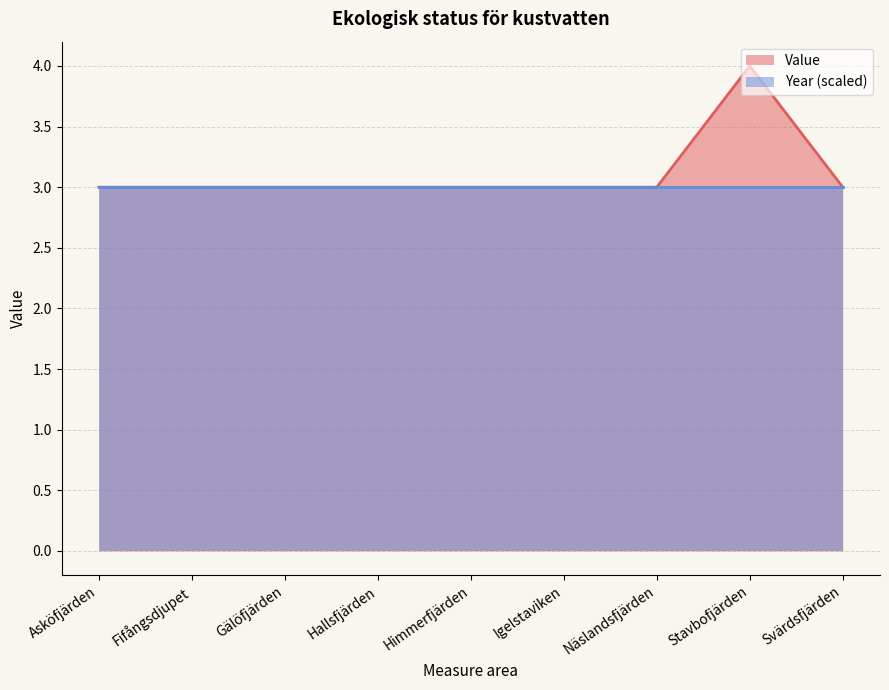

List the labels in order of value, largest first.

Stavbofjärden, Asköfjärden, Fifångsdjupet, Gälöfjärden, Hallsfjärden, Himmerfjärden, Igelstaviken, Näslandsfjärden, Svärdsfjärden